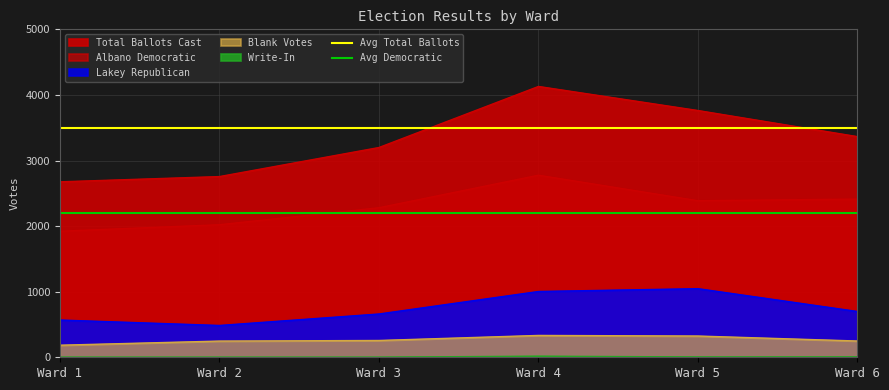

Between Ward 2 and Ward 1, which is larger?

Ward 2